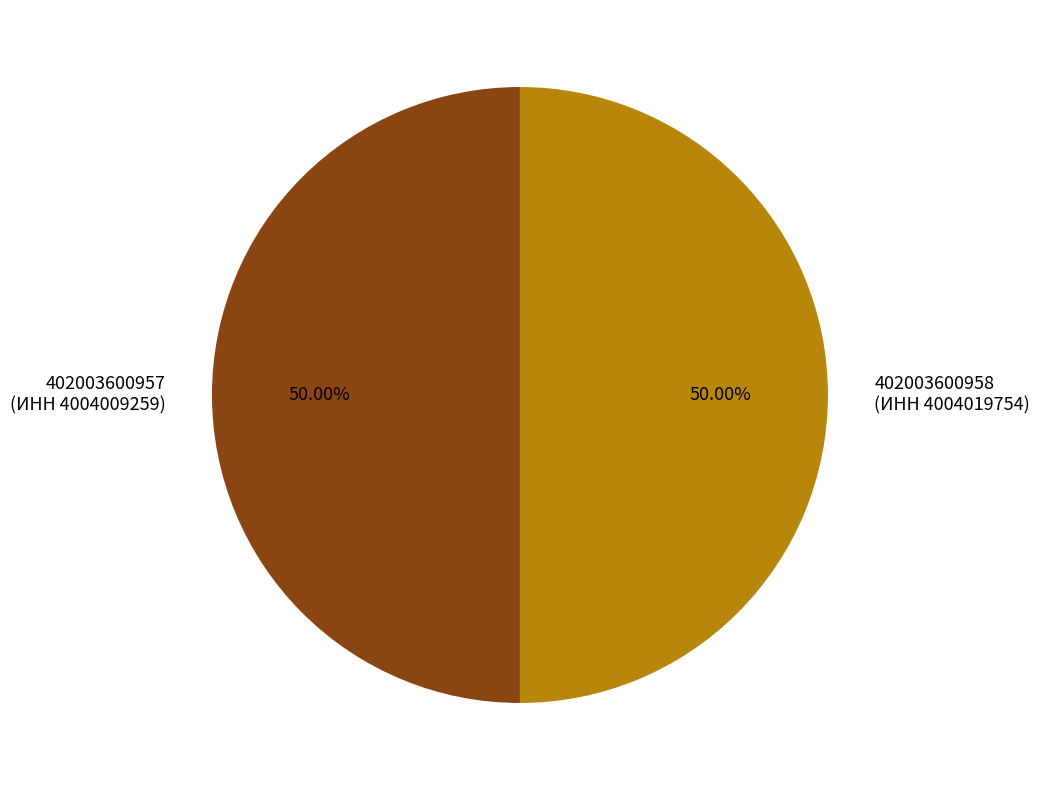

What is the ratio of the value at 402003600957 (ИНН 4004009259) to the value at 402003600958 (ИНН 4004019754)?

1.0